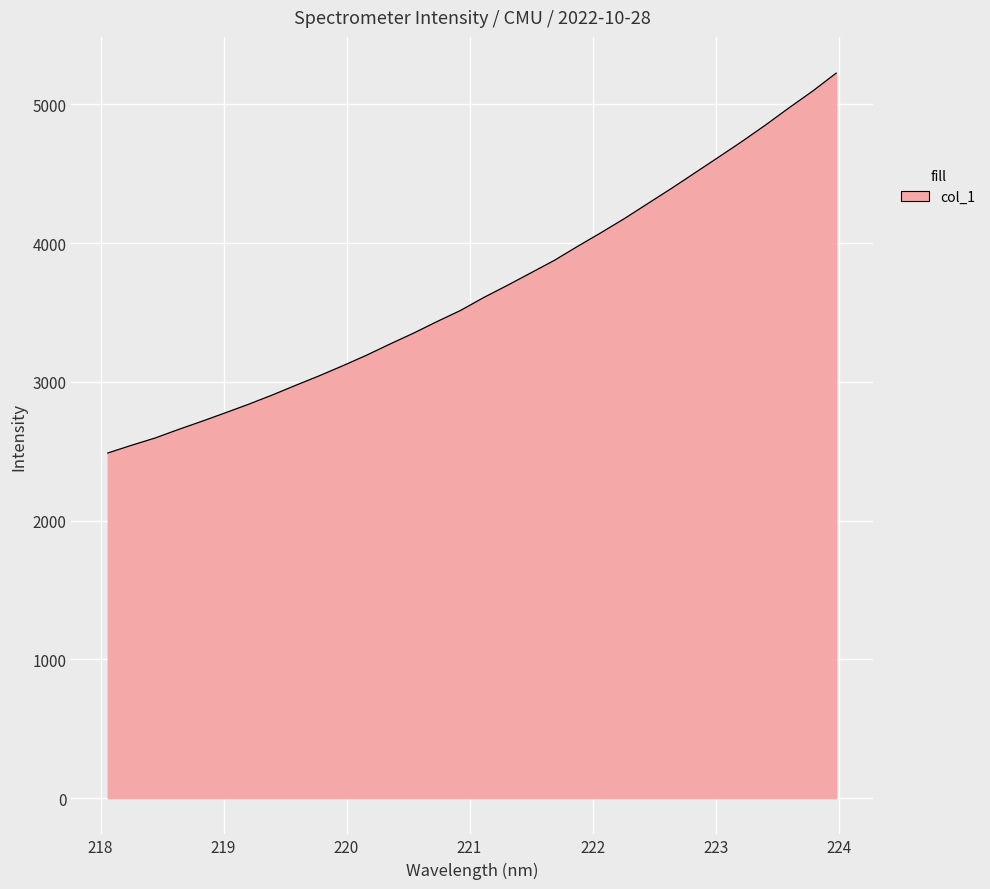

What is the maximum value shown in the chart?

5224.3